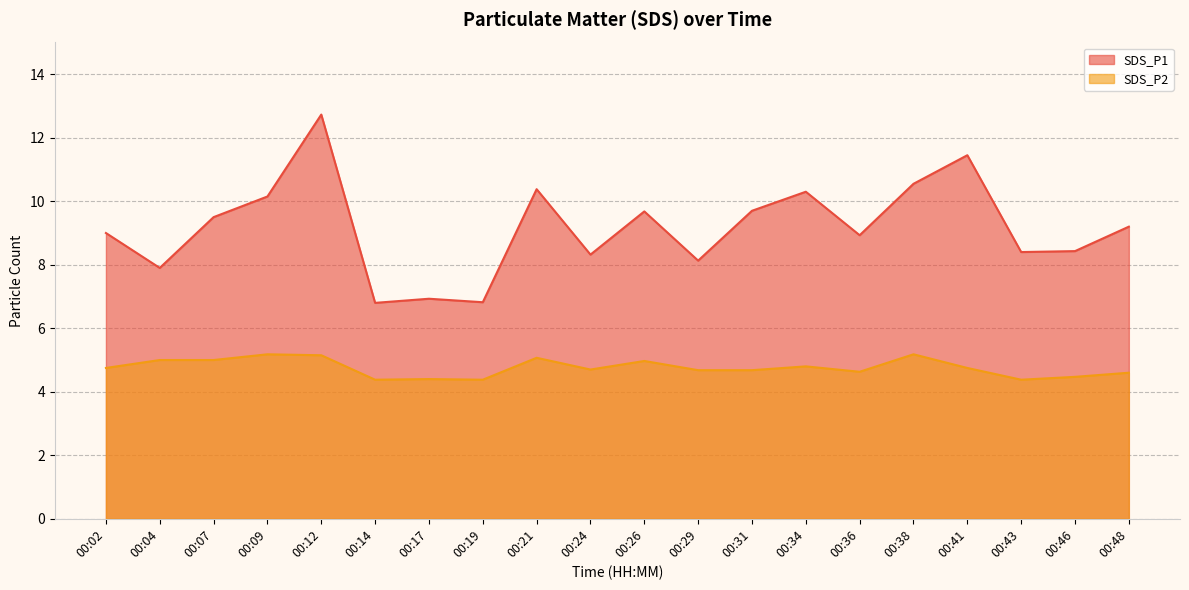

List the series in order of their peak value, highest first.

SDS_P1, SDS_P2